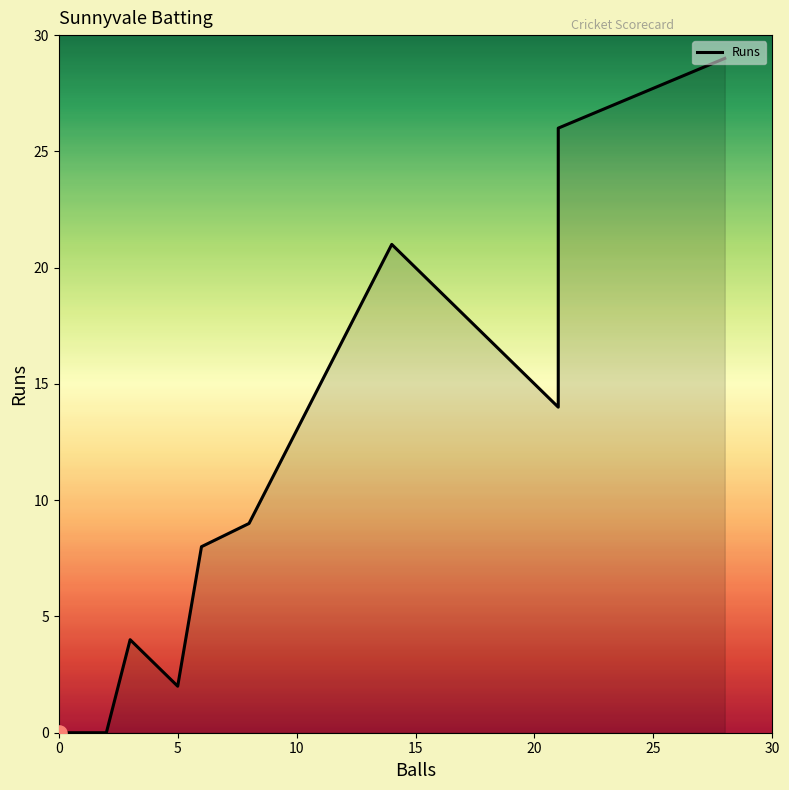

Which series has the largest Y range (max minus min)?

Runs